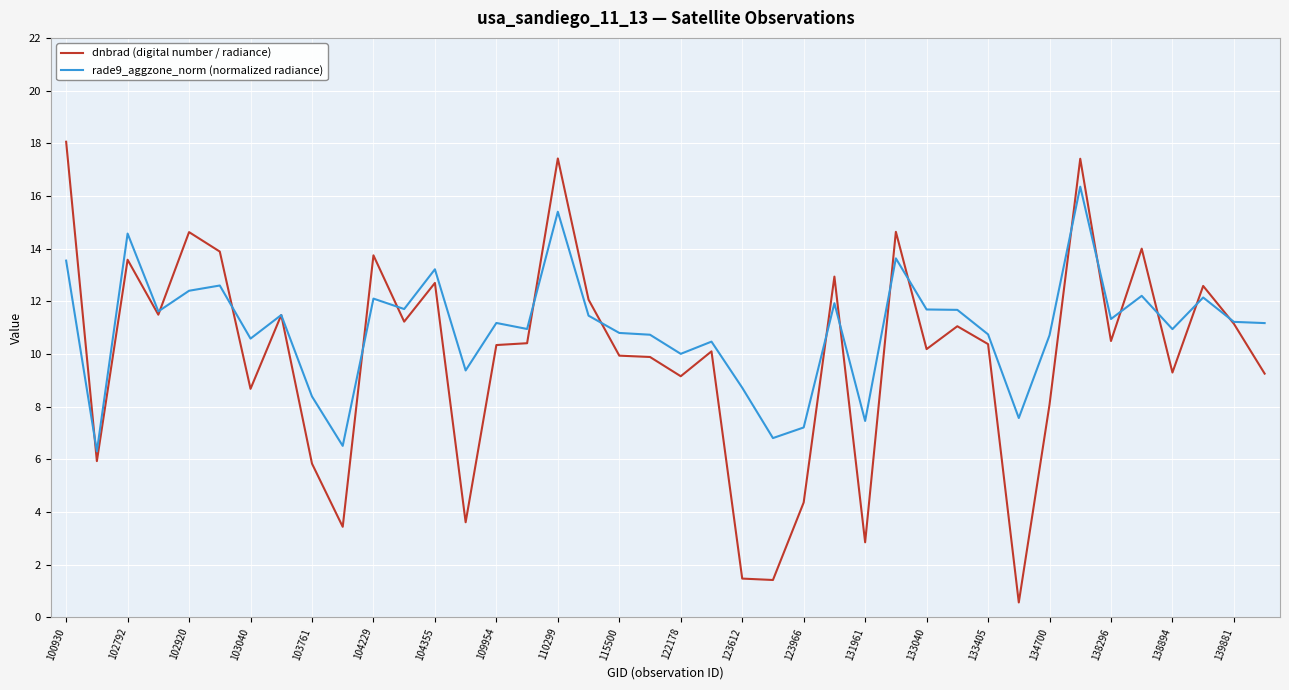

What is the minimum value shown in the chart?

0.6